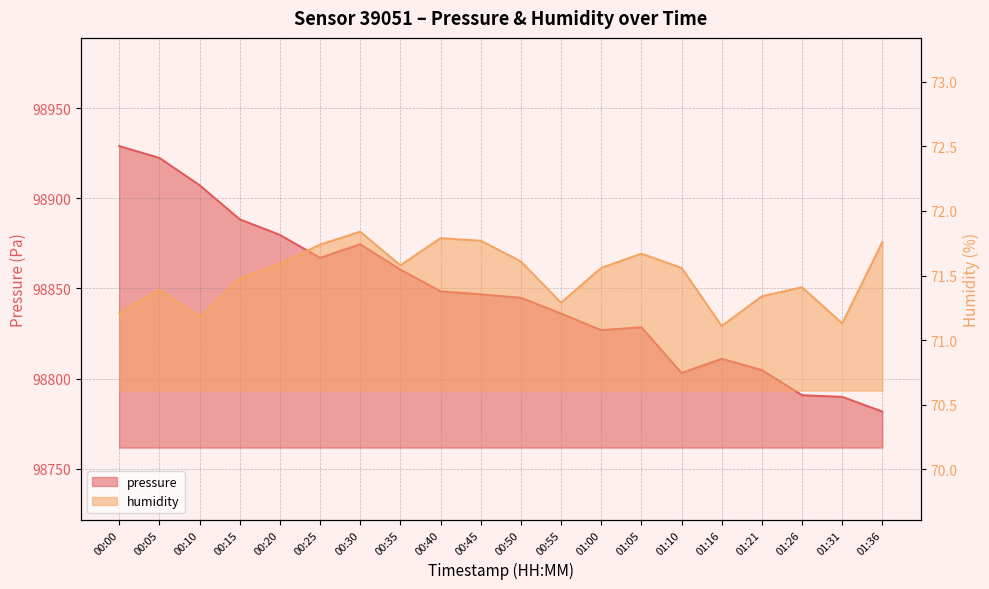

Which label corresponds to the smallest value in the chart?

01:16